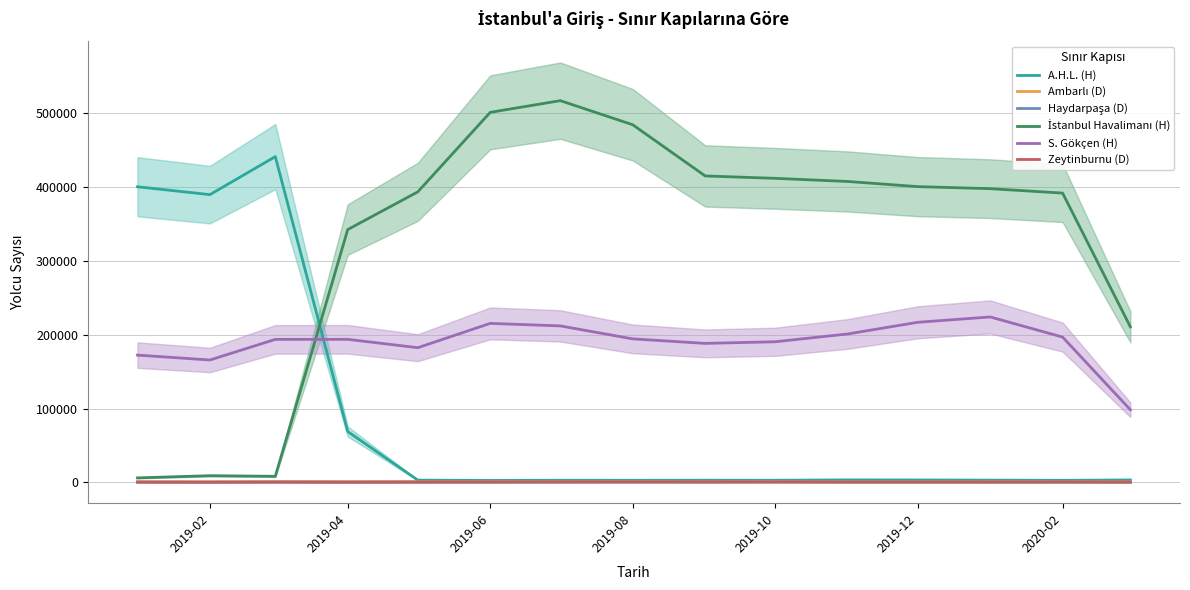

What is the sum of all Haydarpaşa (D) values?

6969